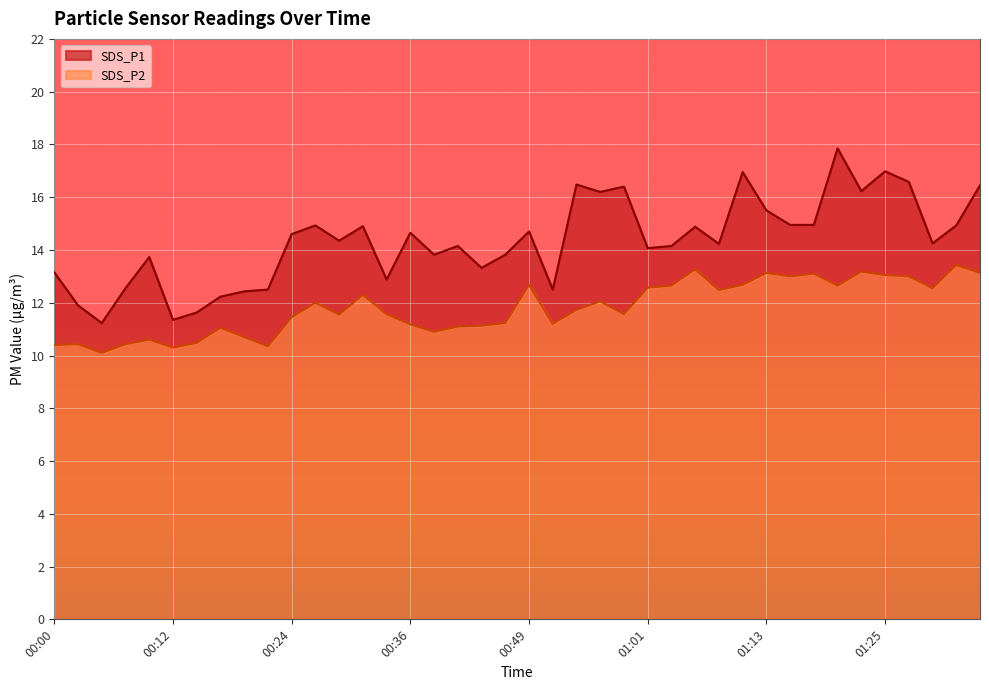

What is the highest value of the SDS_P1 series?

17.9